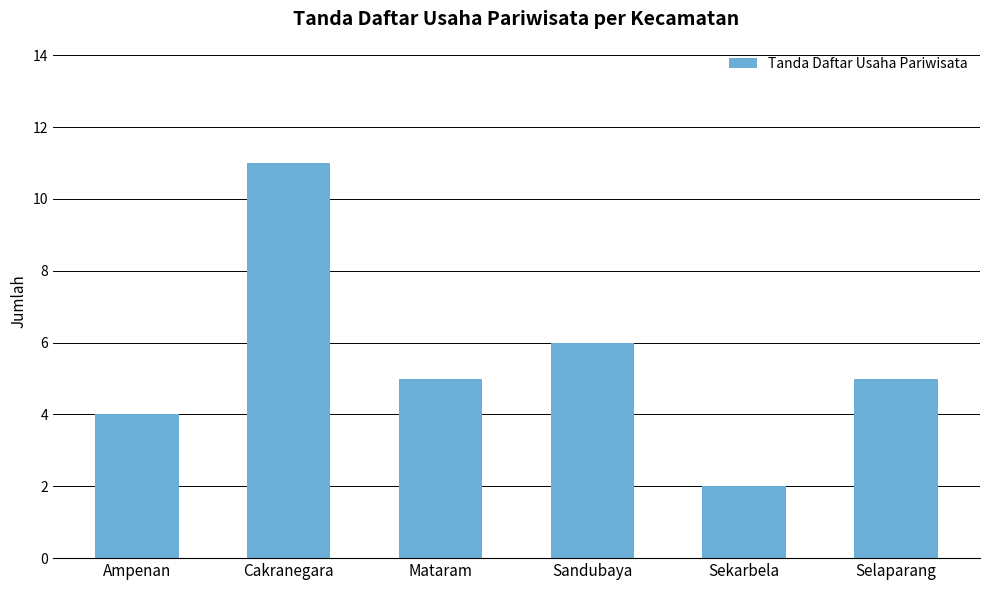

Approximately how many times larger is the value at Sandubaya compared to Ampenan?

1.5